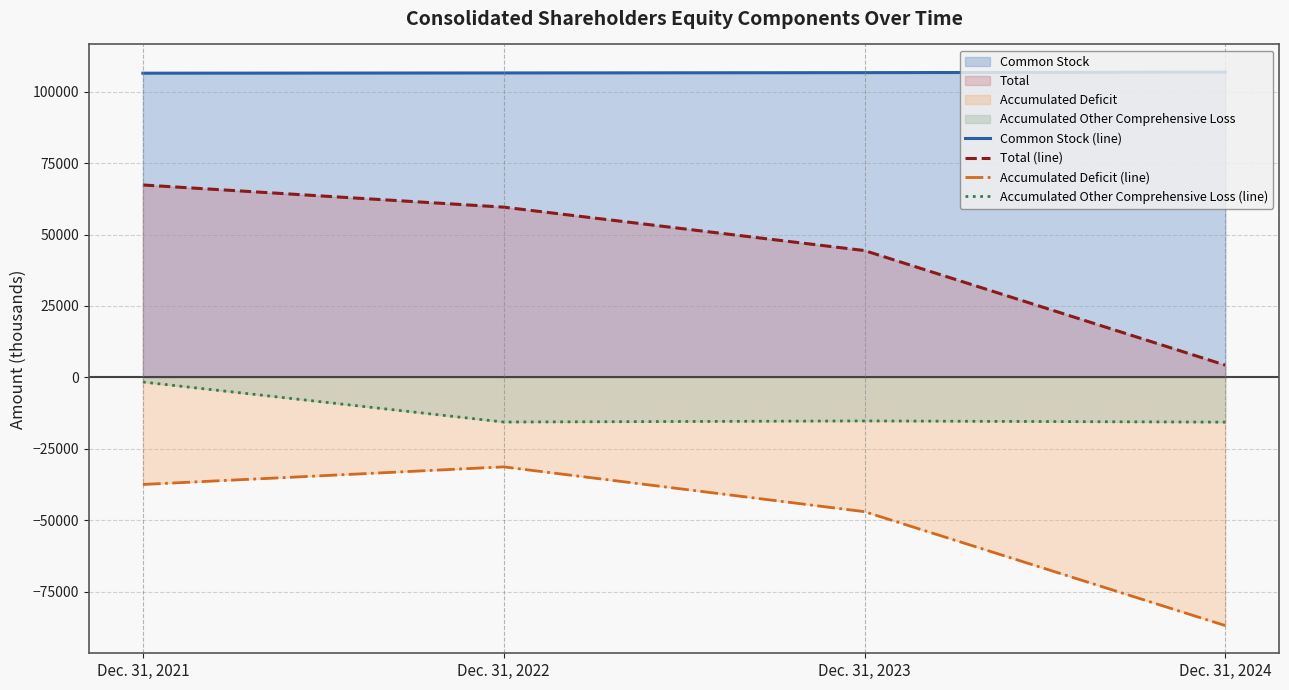

What is the difference between the Accumulated Deficit (line) values at Dec. 31, 2021 and Dec. 31, 2022?

6161